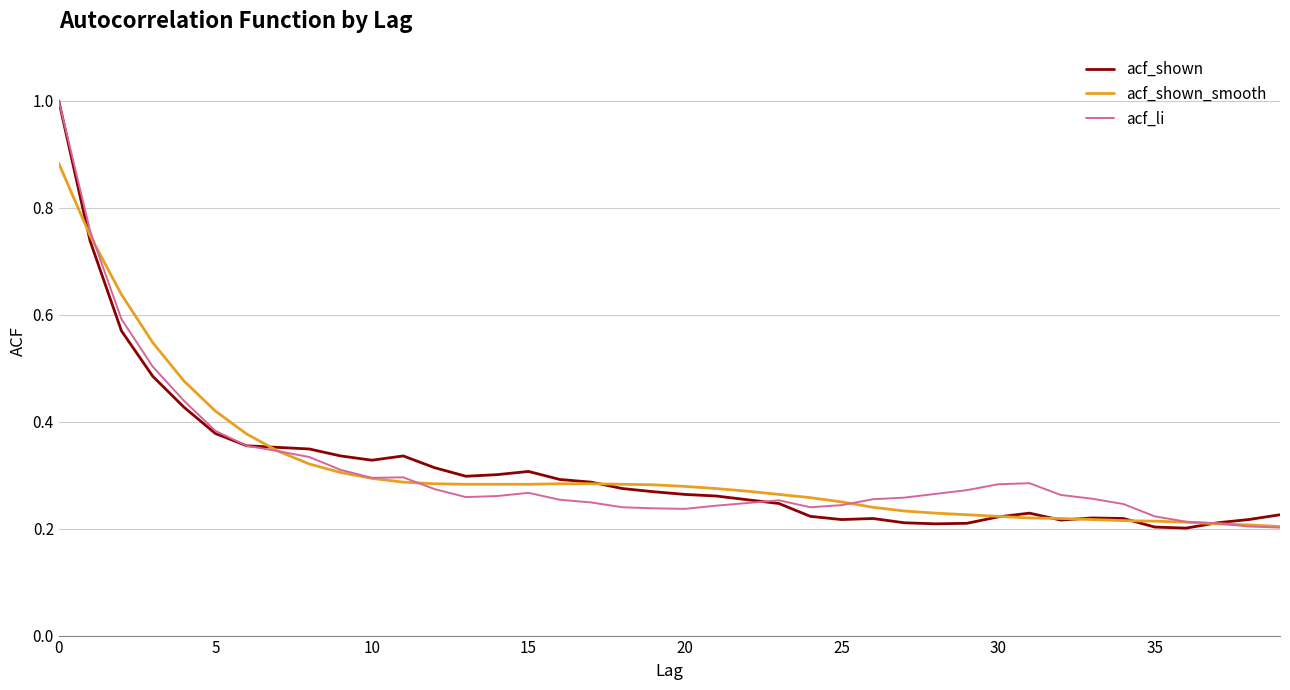

What is the greatest value displayed?

1.0